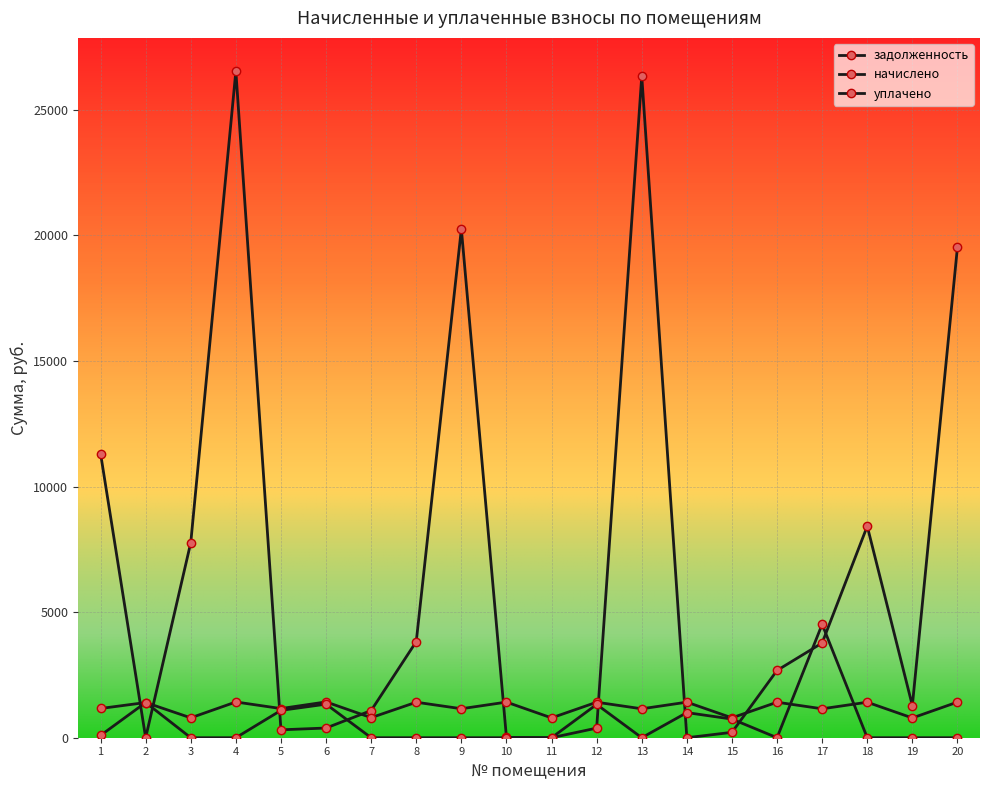

Rank the categories by задолженность value from highest to lowest.

4, 13, 9, 20, 1, 18, 3, 8, 17, 16, 19, 7, 6, 12, 5, 15, 10, 2, 11, 14